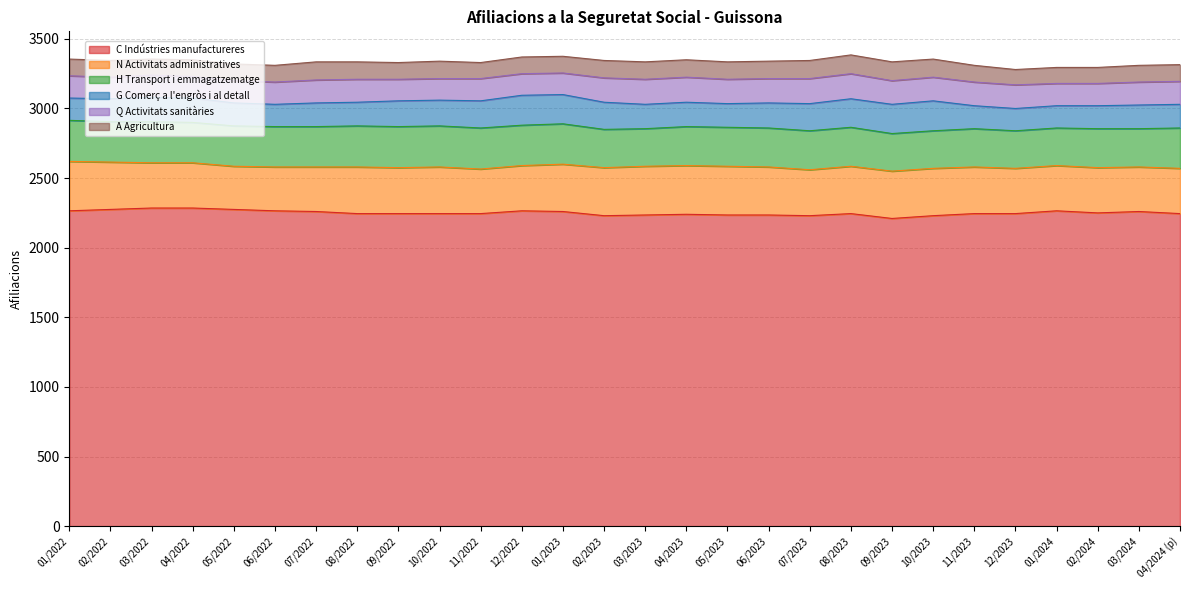

True or false: N Activitats administratives has more than 1 interior local peaks.

True